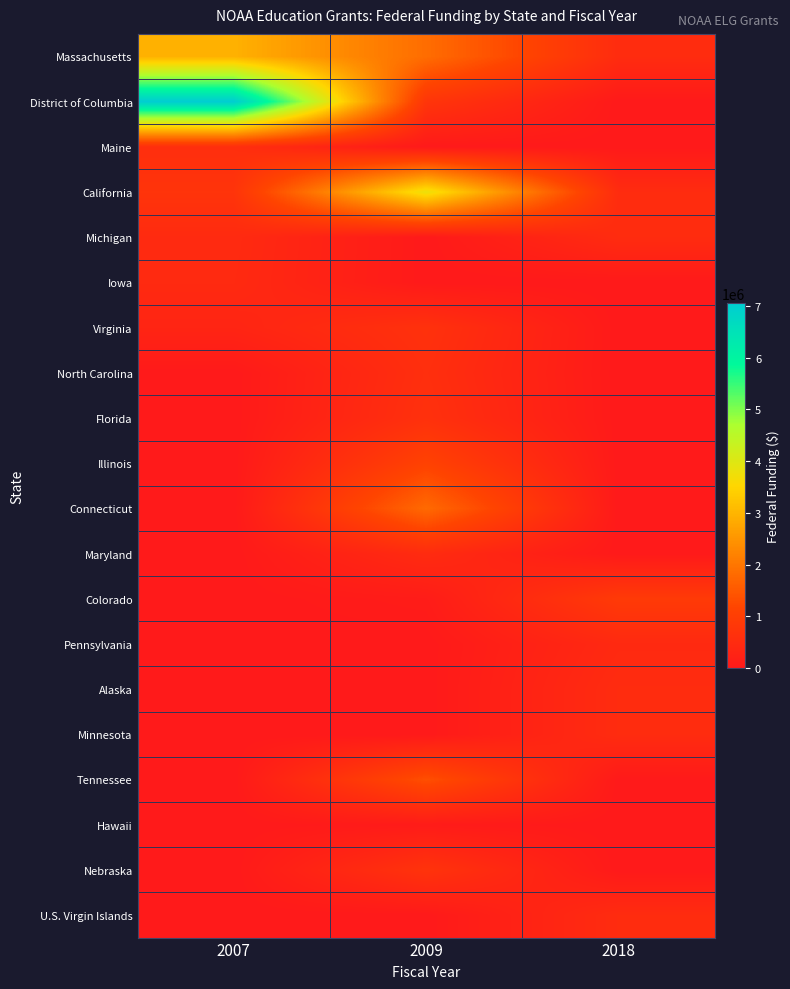

Which series has the largest range (max minus min)?

District of Columbia